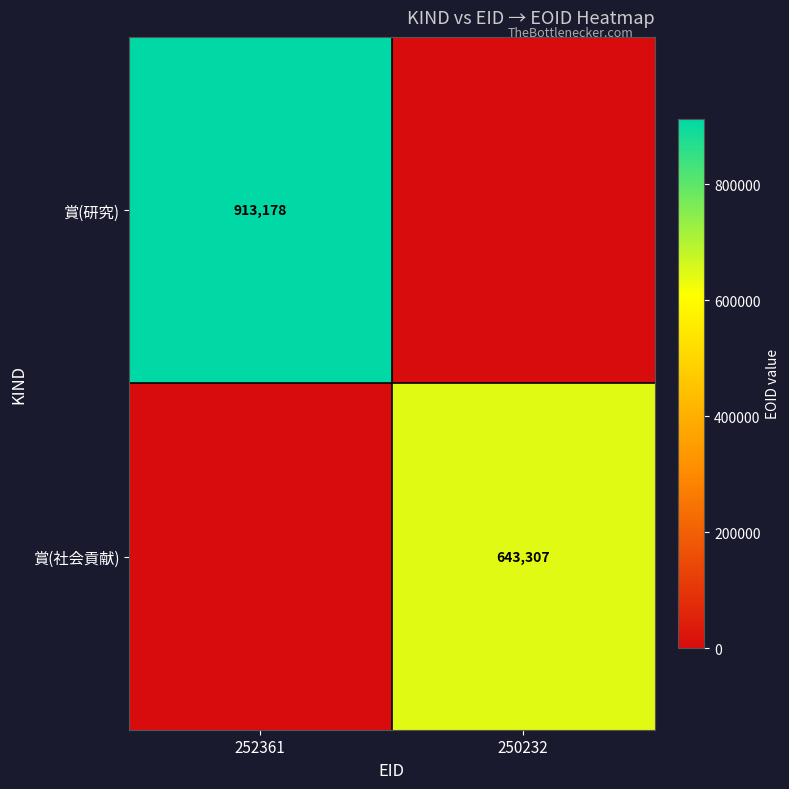

What is the spread (max minus min) of values at 252361?

913178